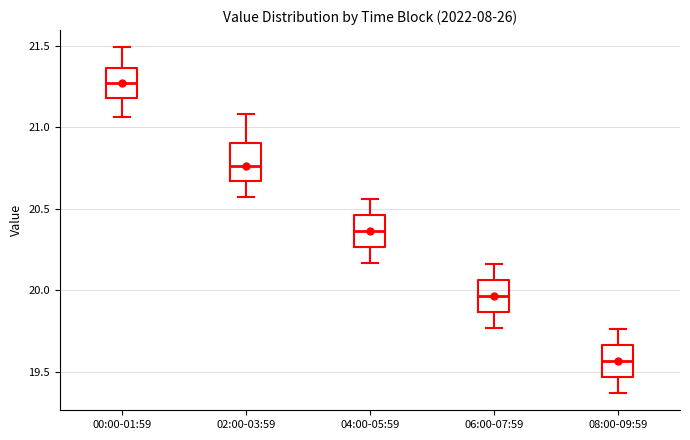

Where does the upper whisker of the box for 06:00-07:59 end on the y-axis? The values are not printed on the chart, so give them approximately, as read against the axis.

20.15